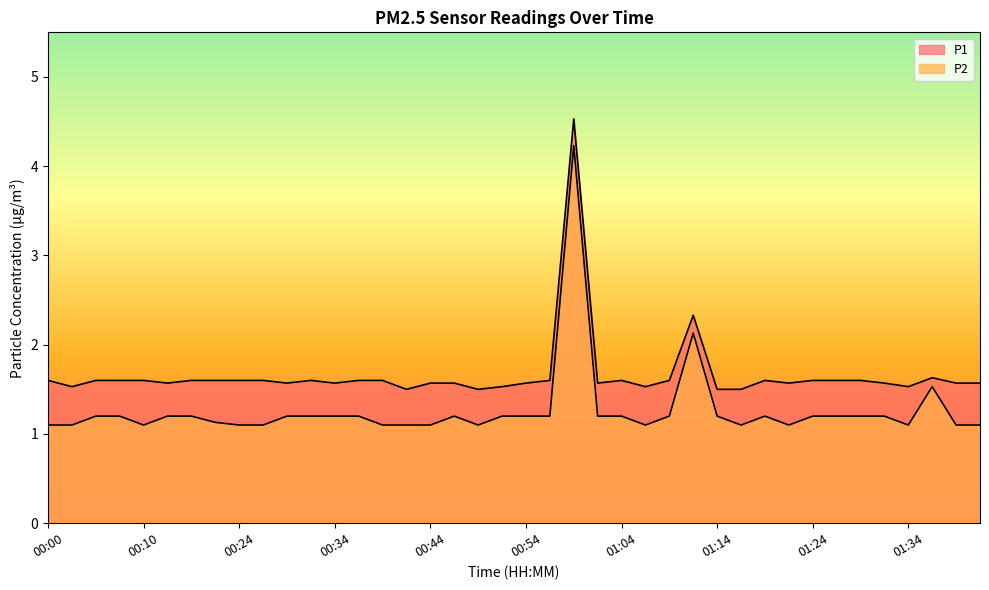

At which category is the sum across all series the highest?

00:59